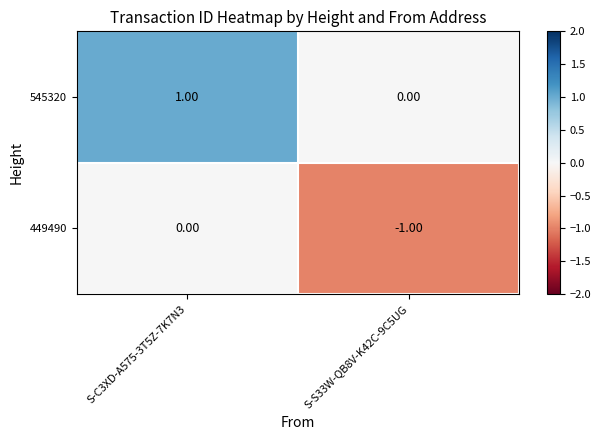

List the series in order of their peak value, highest first.

545320, 449490